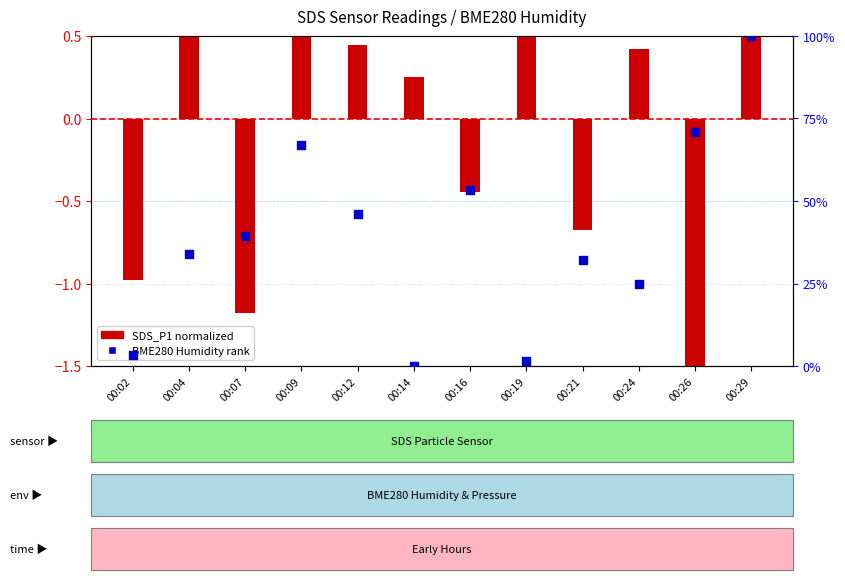

What are all the series names shown in the legend?

SDS_P1 (normalized), BME280 Humidity rank